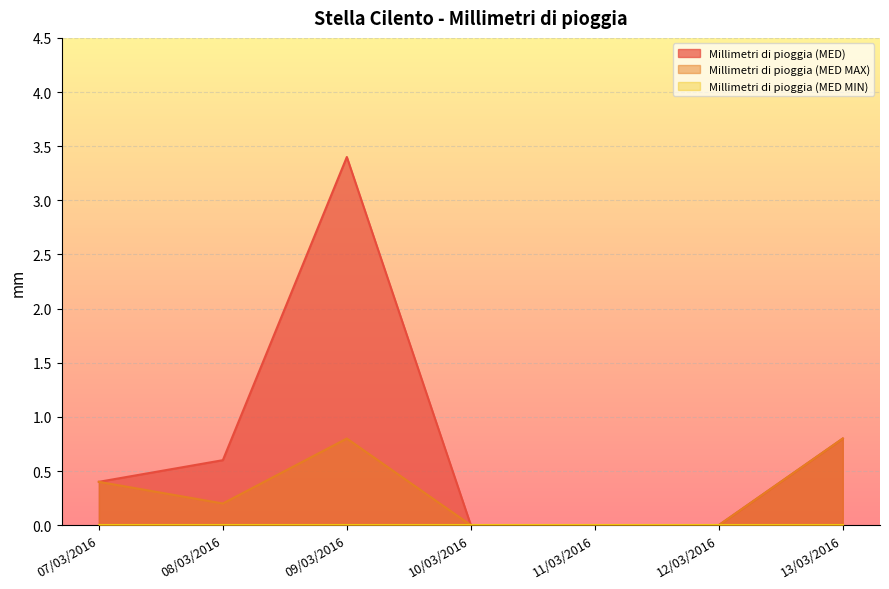

Which series changed the most between 08/03/2016 and 10/03/2016?

Millimetri di pioggia (MED)